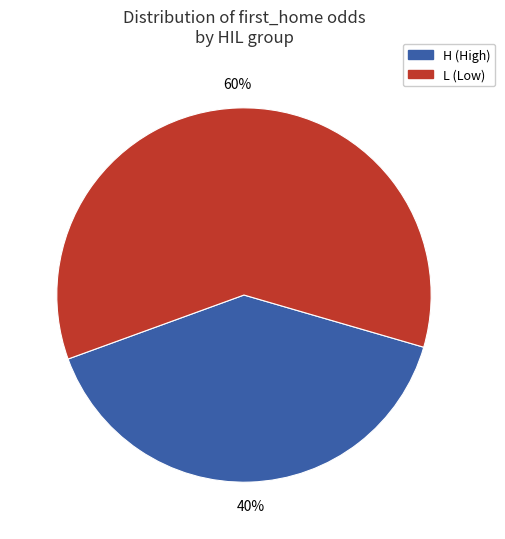

Is there a majority slice in this chart?

Yes